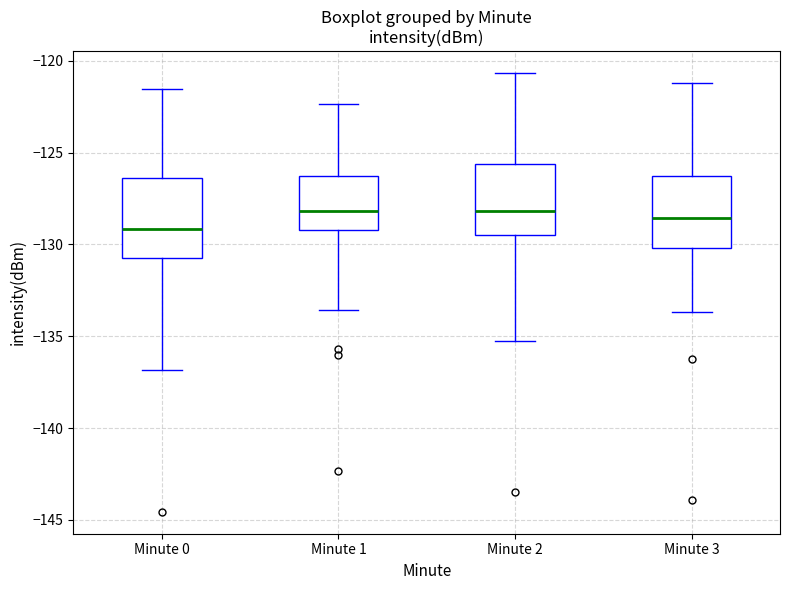

Where is the upper edge of the box for Minute 1 on the y-axis? The values are not printed on the chart, so give them approximately, as read against the axis.

-126.5